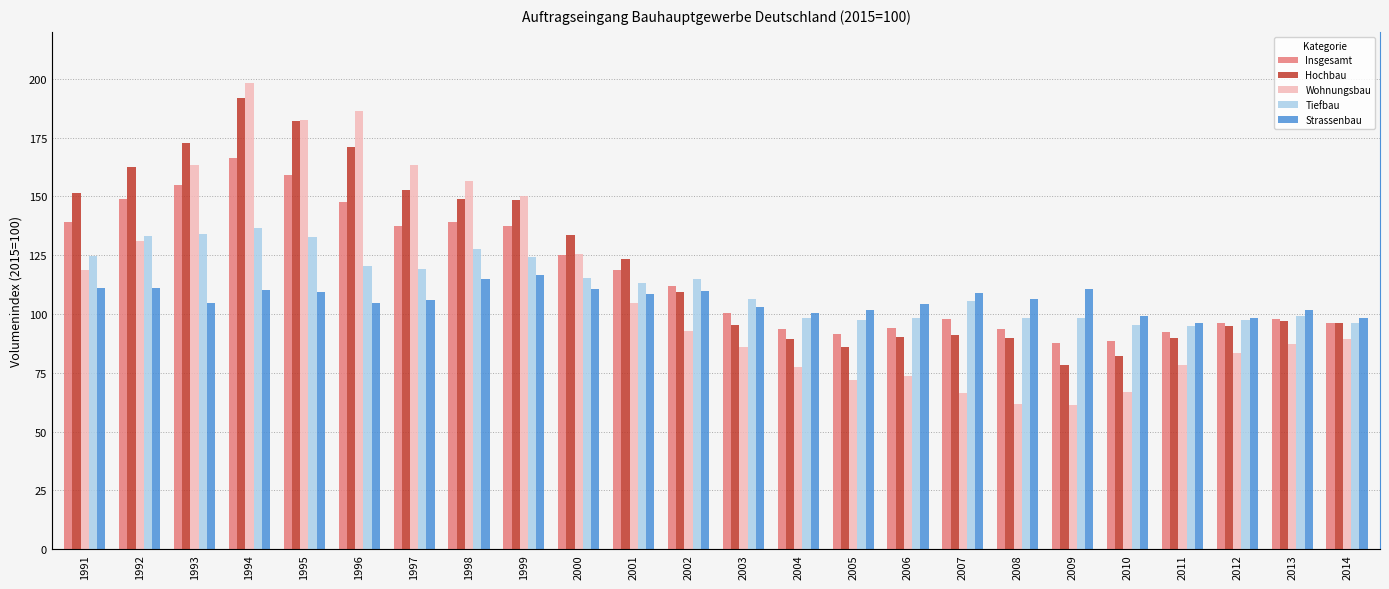

How many data points in Strassenbau are less than 106?

11